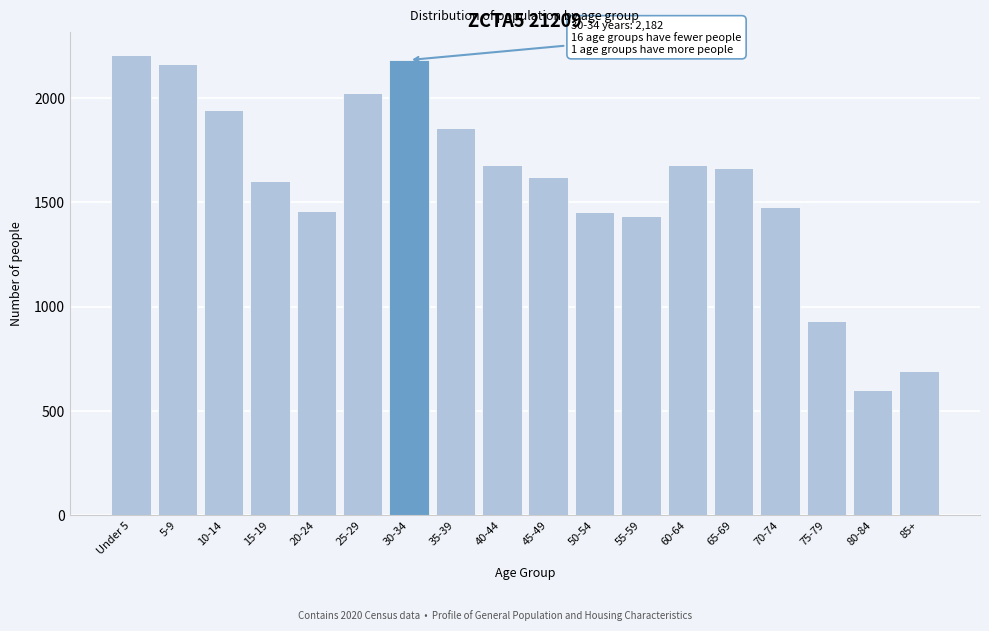

What is the label of the 15th bar from the right?

15-19